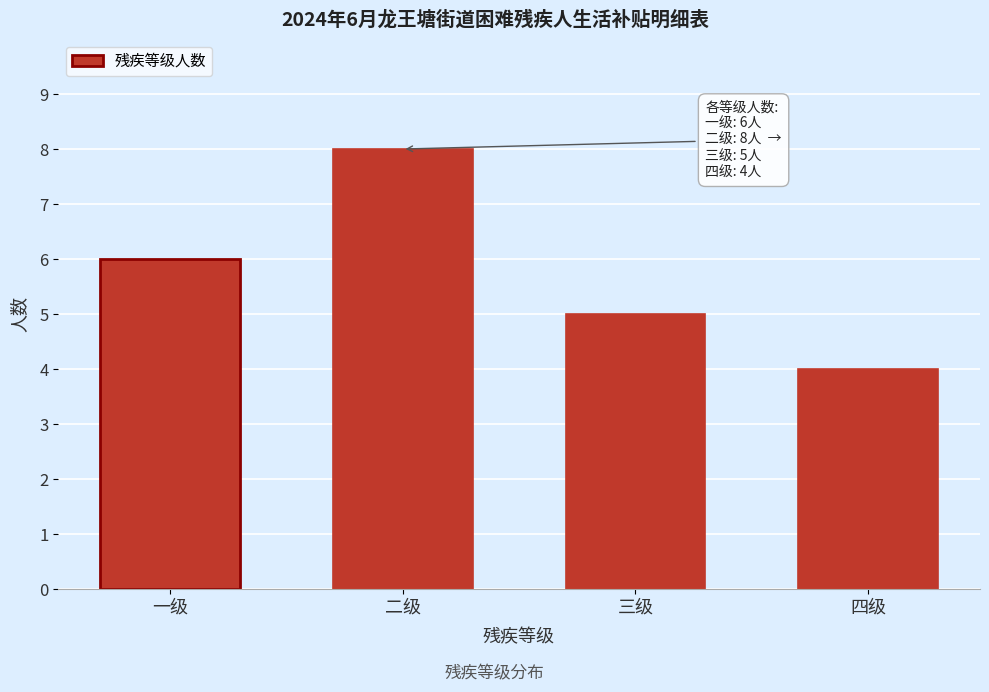

Reading left to right, list all the values displayed in this chart.

6	8	5	4